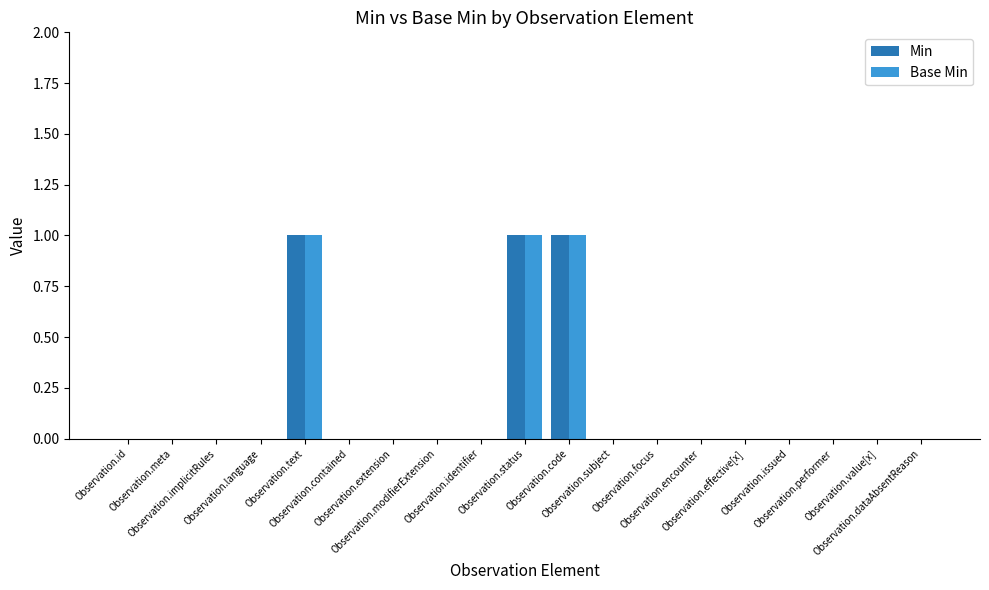

What is the sum of all Base Min values?

3